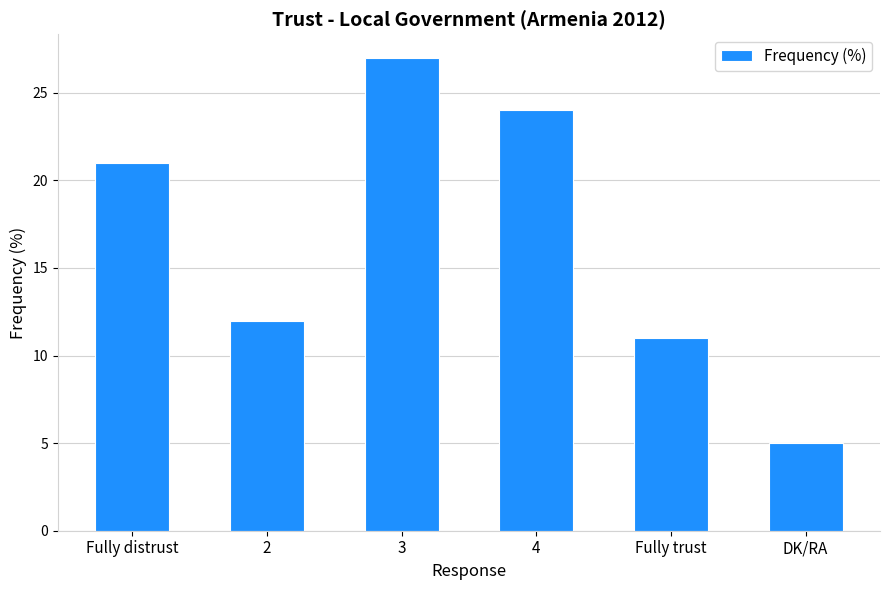

Which label corresponds to the smallest value in the chart?

DK/RA